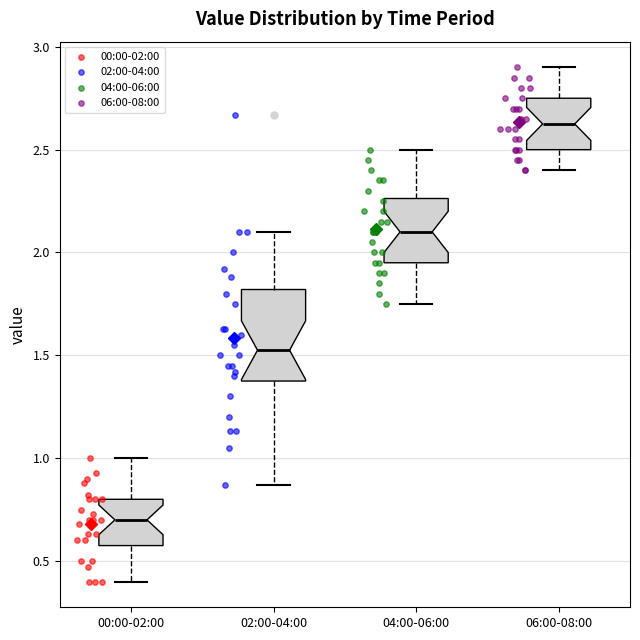

Which box has the lowest median line?

00:00-02:00